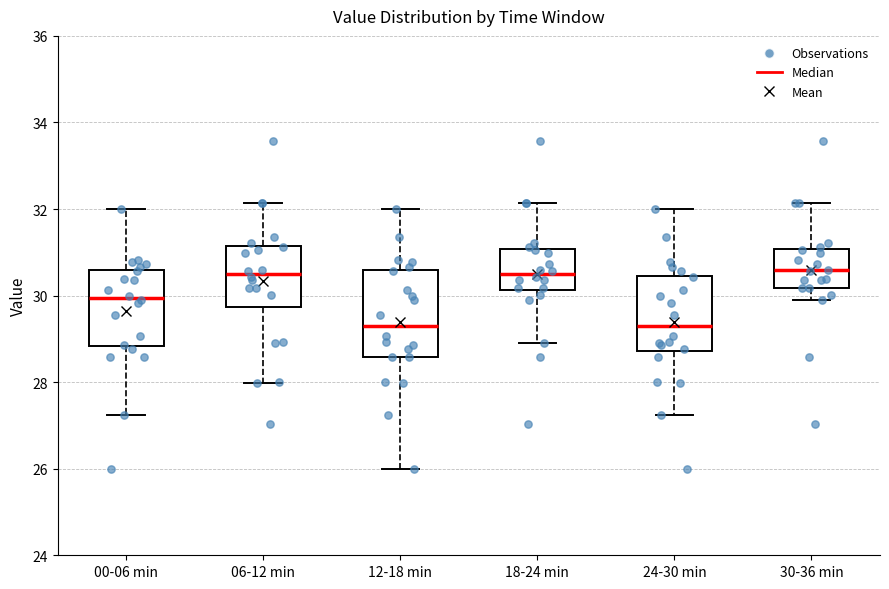

Where is the lower edge of the box for 30-36 min on the y-axis? The values are not printed on the chart, so give them approximately, as read against the axis.

30.2